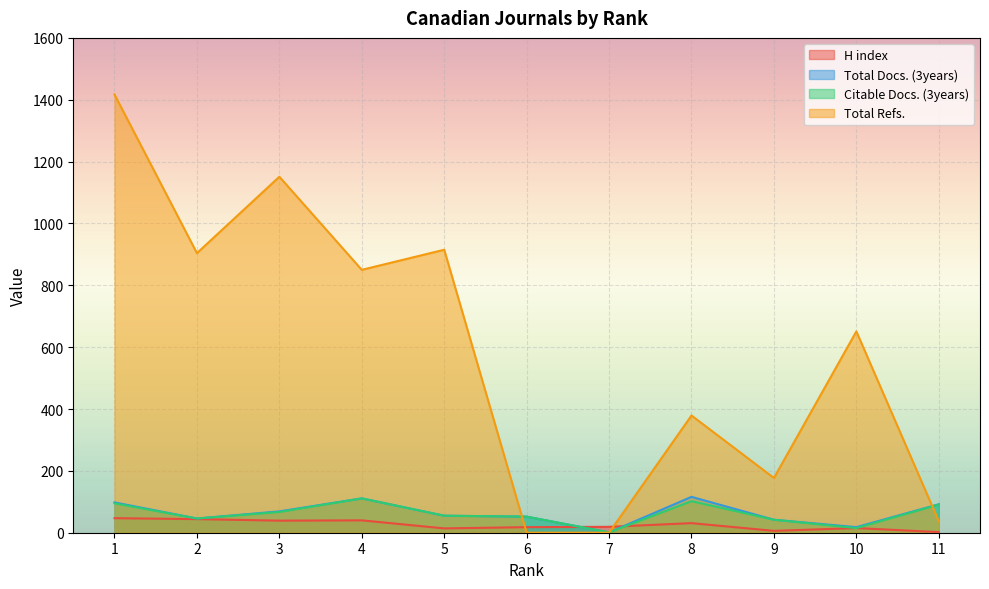

At which category is the sum across all series the highest?

1